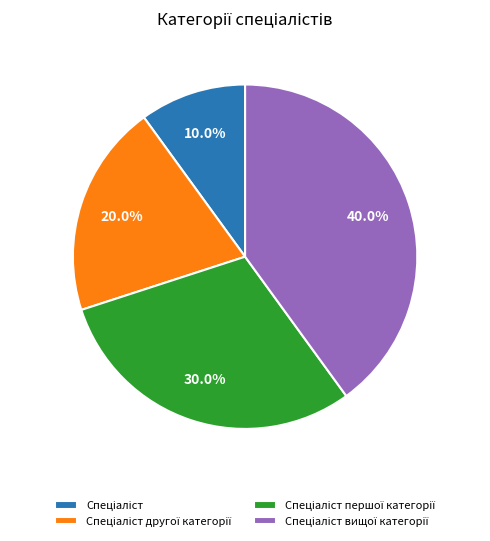

To the nearest percent, what is the average slice percentage?

25%